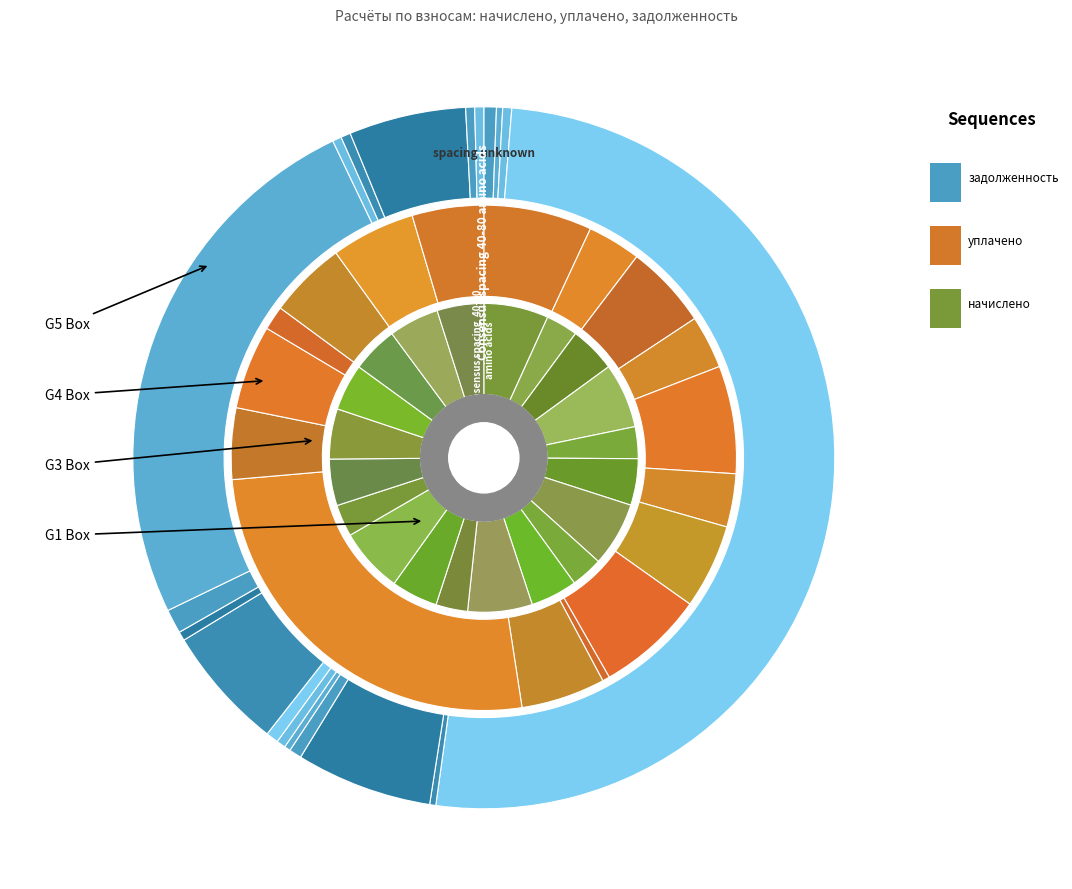

To the nearest percent, what is the average slice percentage?

5%